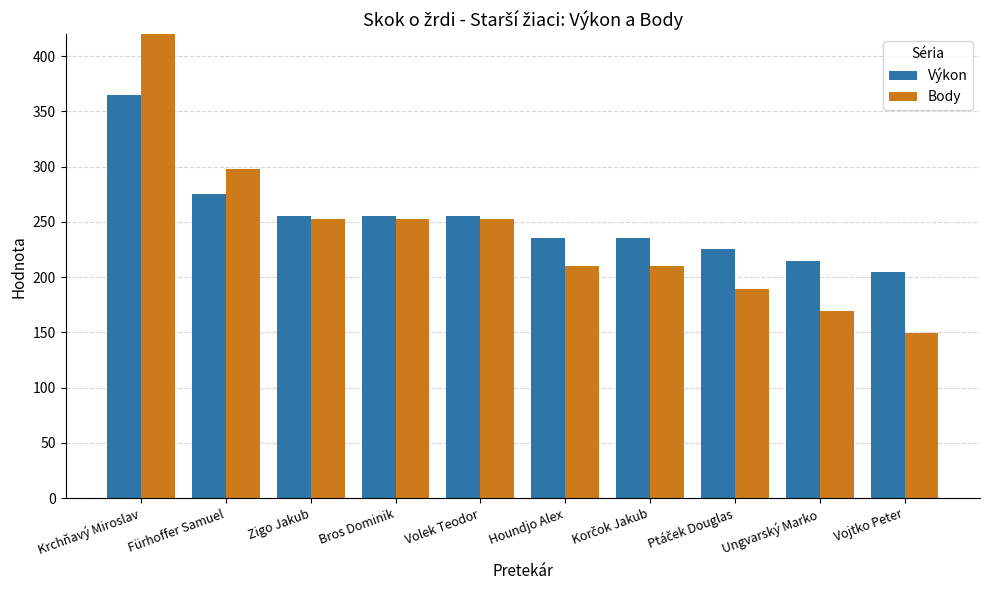

What is the difference between the maximum and minimum values in the Výkon series?

160